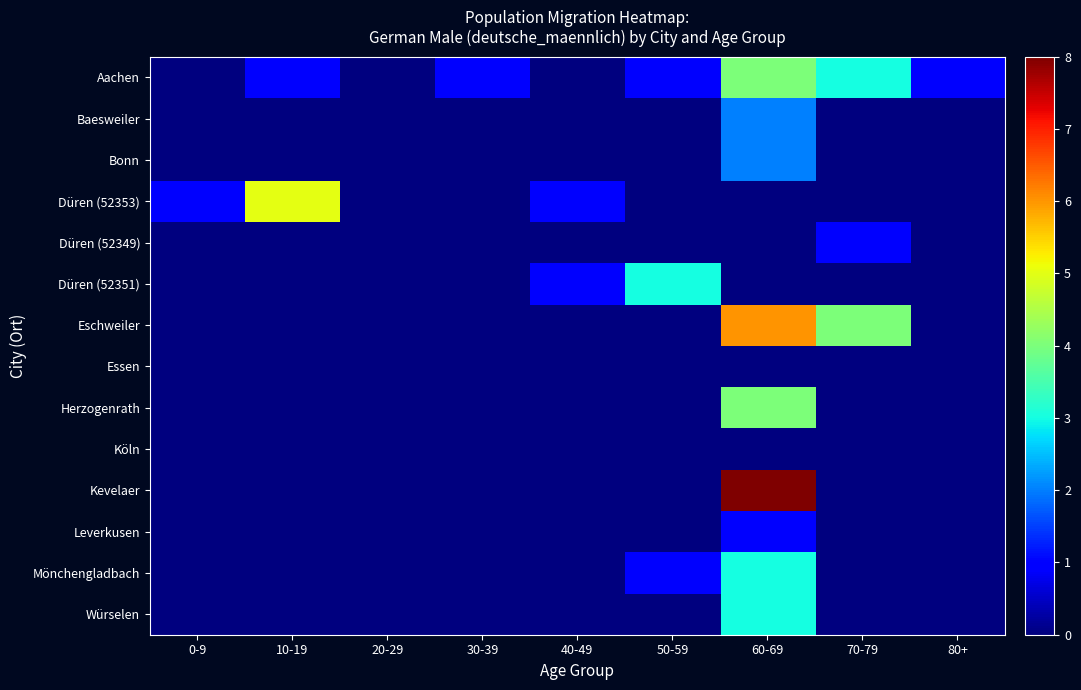

Which has a higher value, 30-39 or 10-19?

30-39